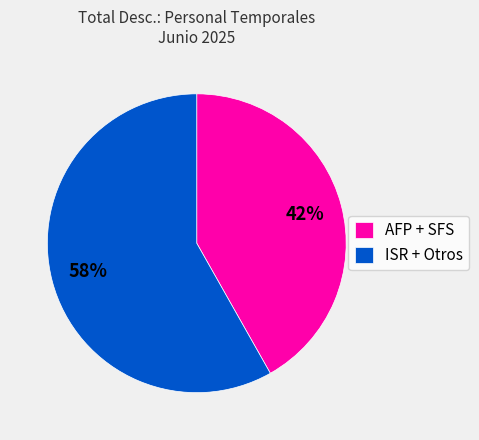

How many slices are in this pie chart?

2